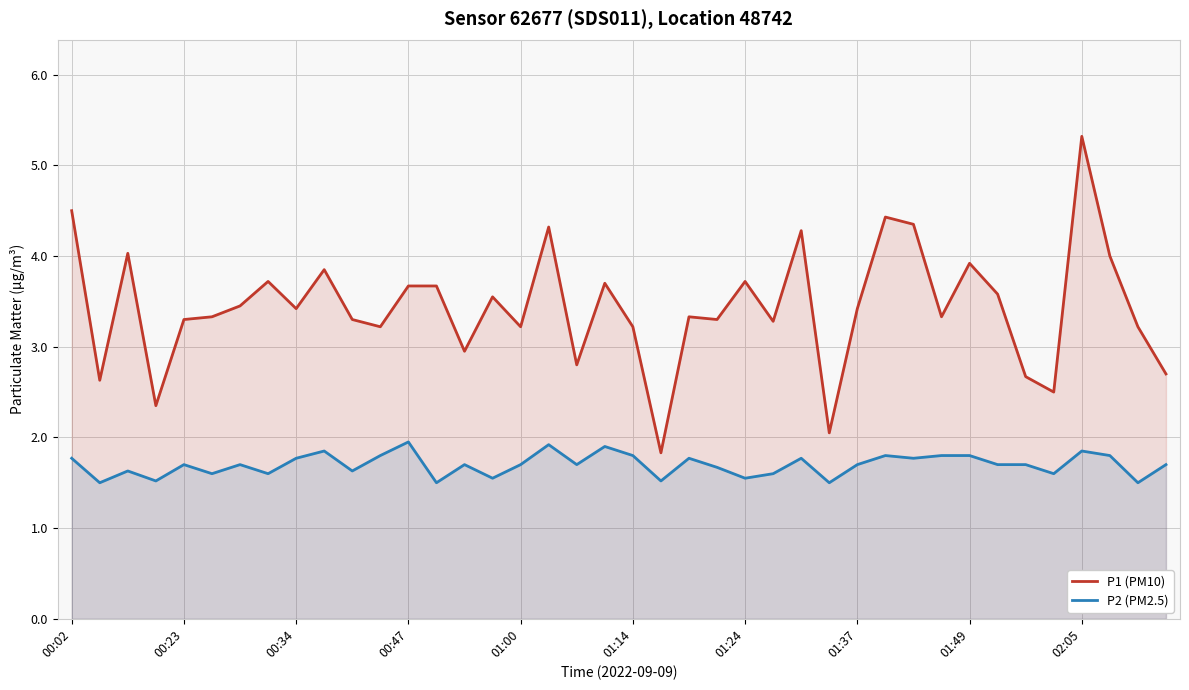

Which series has the widest spread of values?

P1 (PM10)